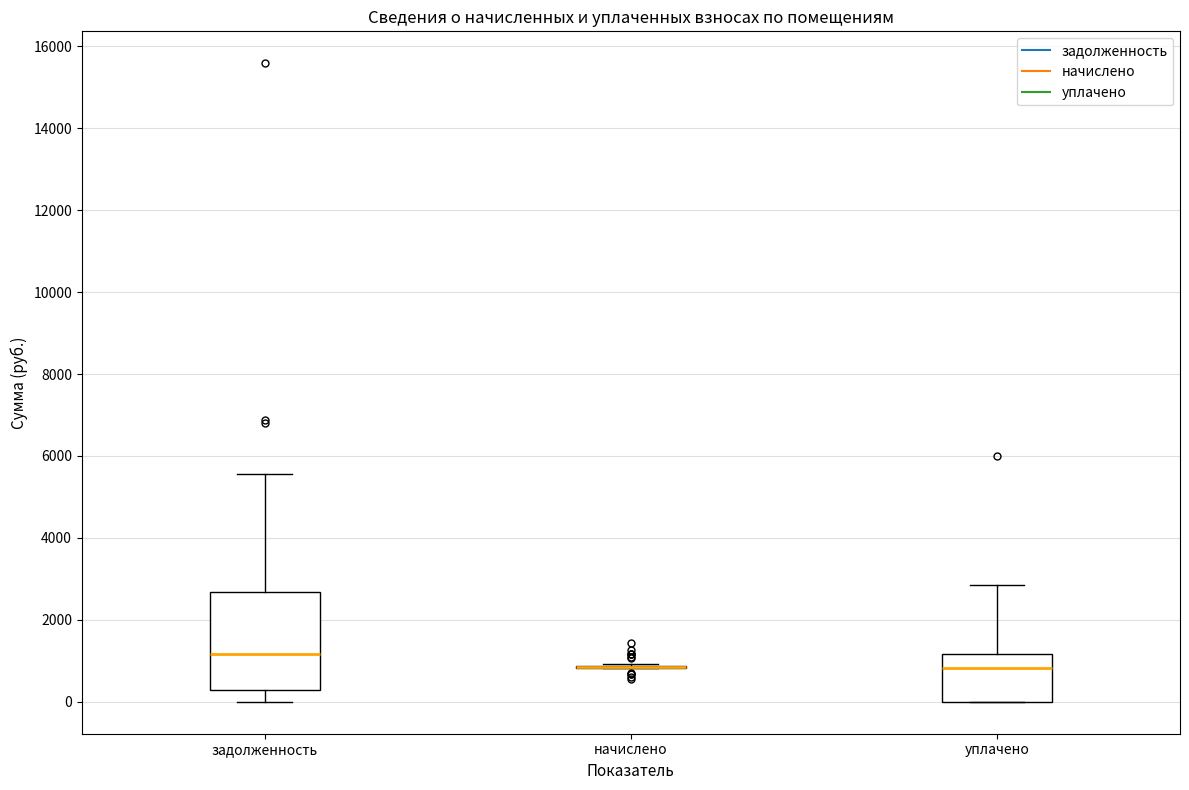

Reading left to right, transcribe this box plot: for each box, give where its median line is, the range the box spans, and where its two whiskers end, as read against the y-axis. The values are not printed on the chart, so give them approximately, as read against the axis.

задолженность: median 1200, box 200 to 2600, whiskers 0 to 5600
начислено: box collapsed to a line at 800, whiskers 800 to 1000
уплачено: median 800, box 0 to 1200, whiskers 0 to 2800